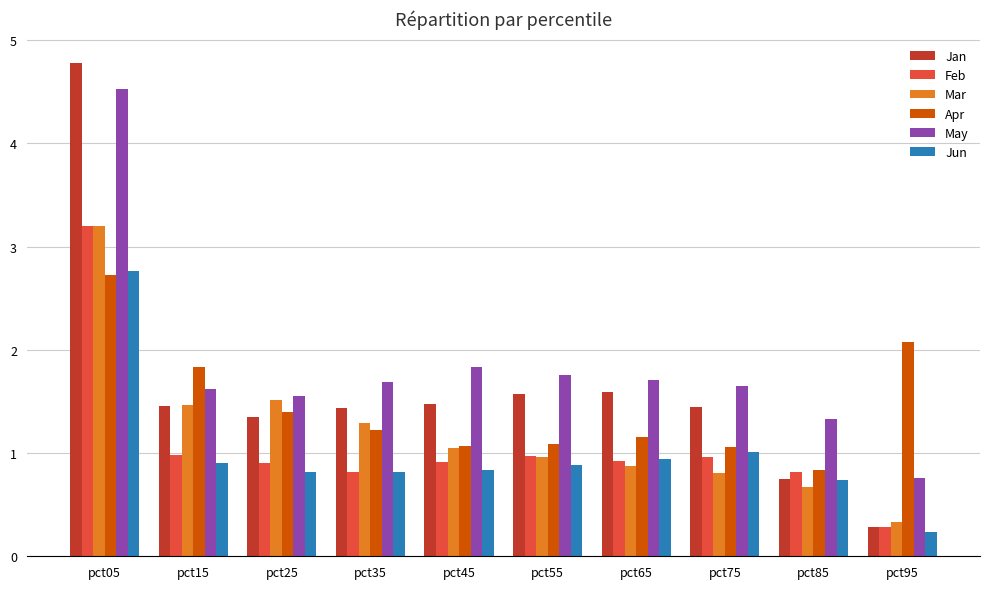

Which series changed the most between pct05 and pct95?

Jan